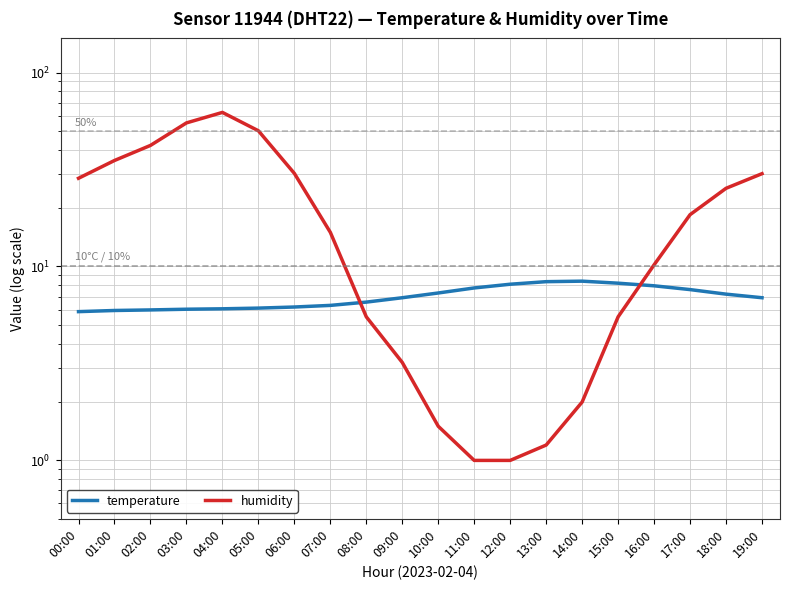

Which series has the largest range (max minus min)?

humidity